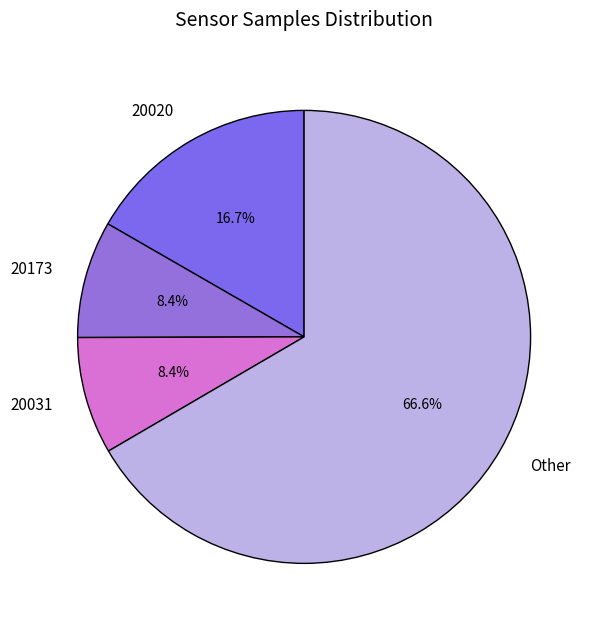

Which slice represents more than half of the pie?

Other